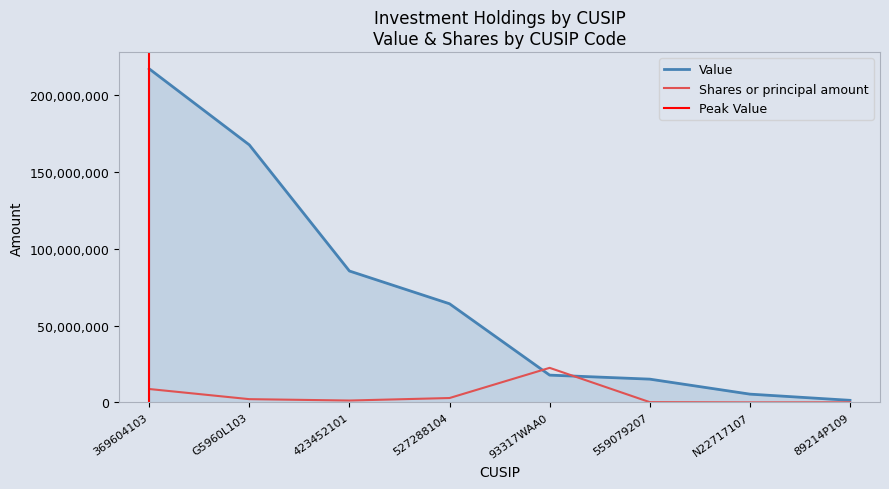

Is it true that Shares or principal amount equals 1013880 at 527288104?

False